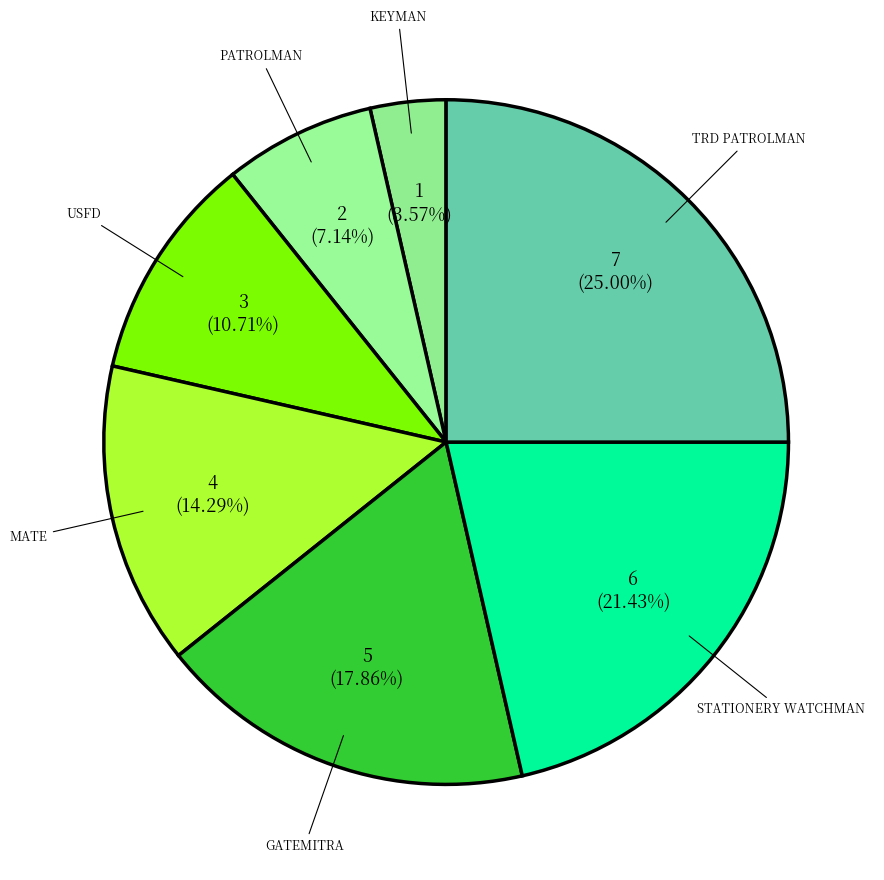

Rank the categories by value from highest to lowest.

TRD PATROLMAN, STATIONERY WATCHMAN, GATEMITRA, MATE, USFD, PATROLMAN, KEYMAN